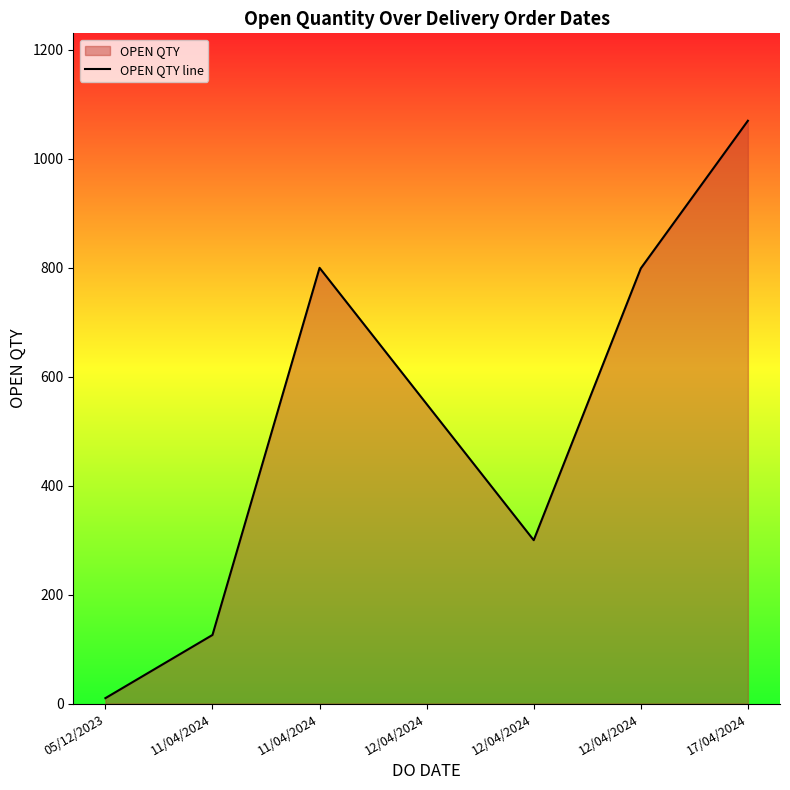

True or false: there are more than 0 points higher than both neighbors.

True